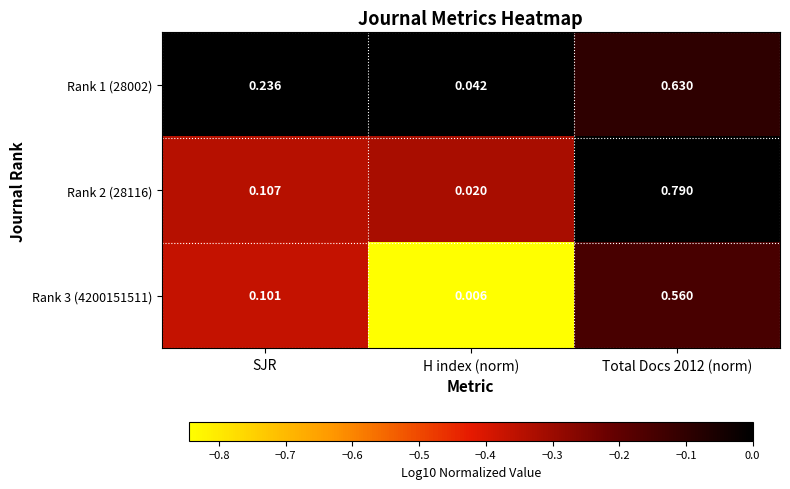

At H index (norm), list the series in order from largest to smallest.

Rank 1 (28002), Rank 2 (28116), Rank 3 (4200151511)